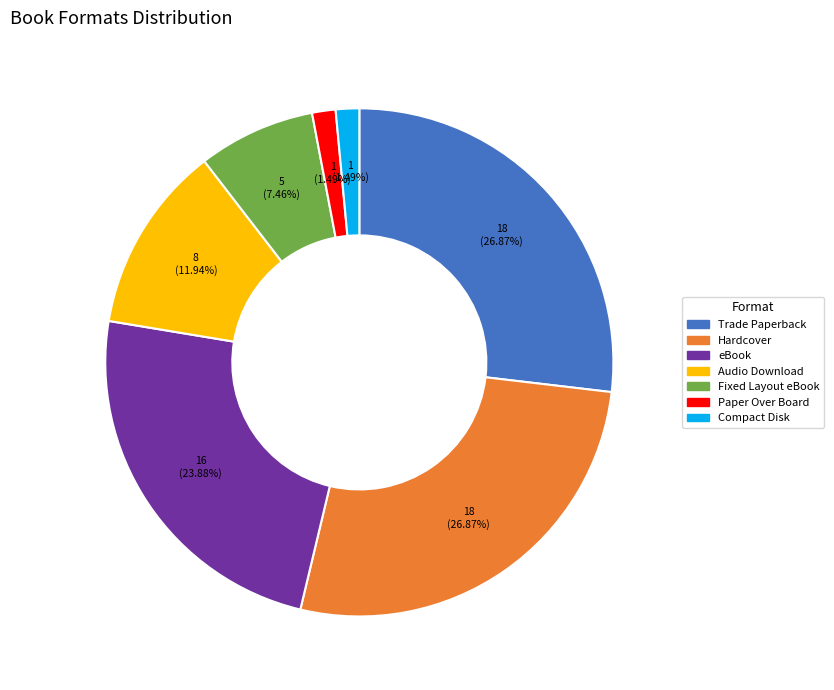

Between Compact Disk and Fixed Layout eBook, which is larger?

Fixed Layout eBook